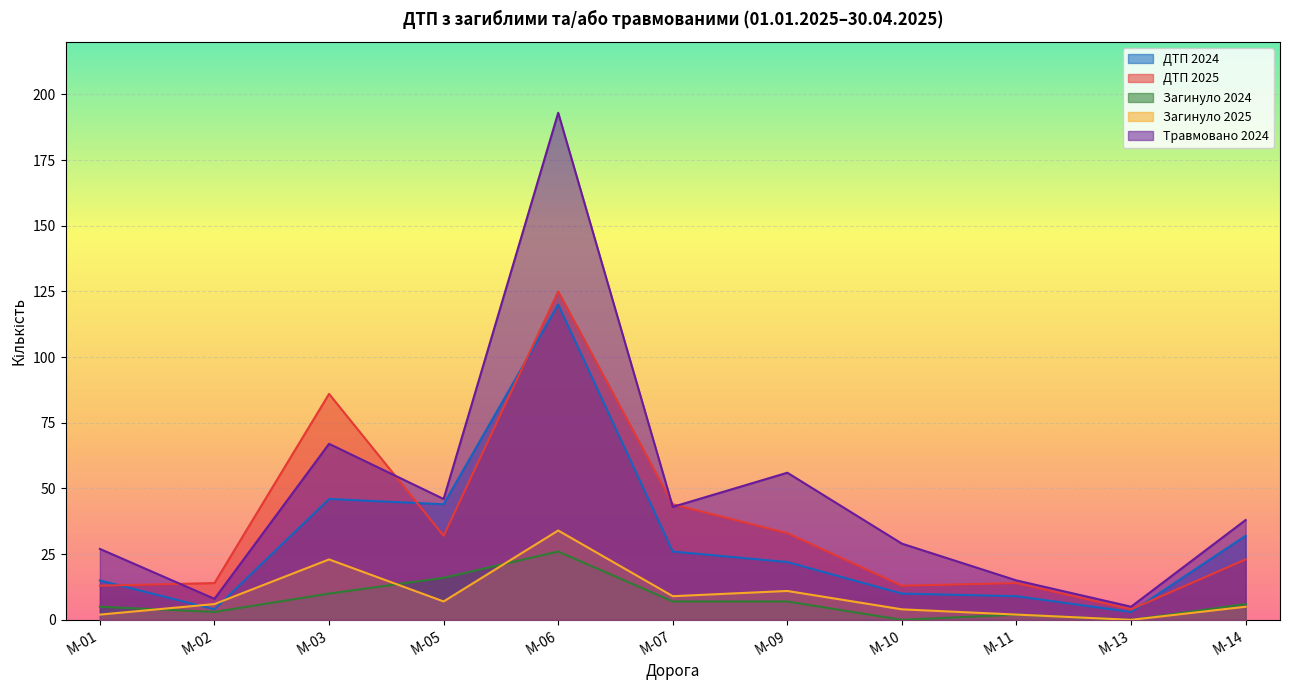

The value of Загинуло 2025 at М-02 is 6. True or false?

True